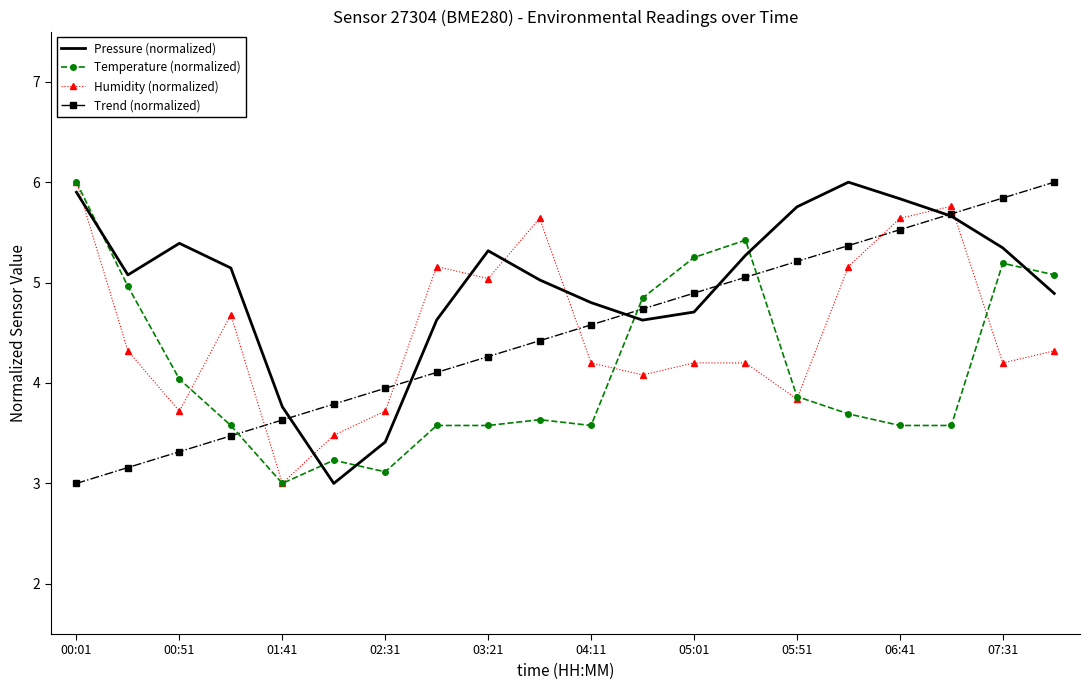

What is the lowest value of the Humidity (normalized) series?

3.0